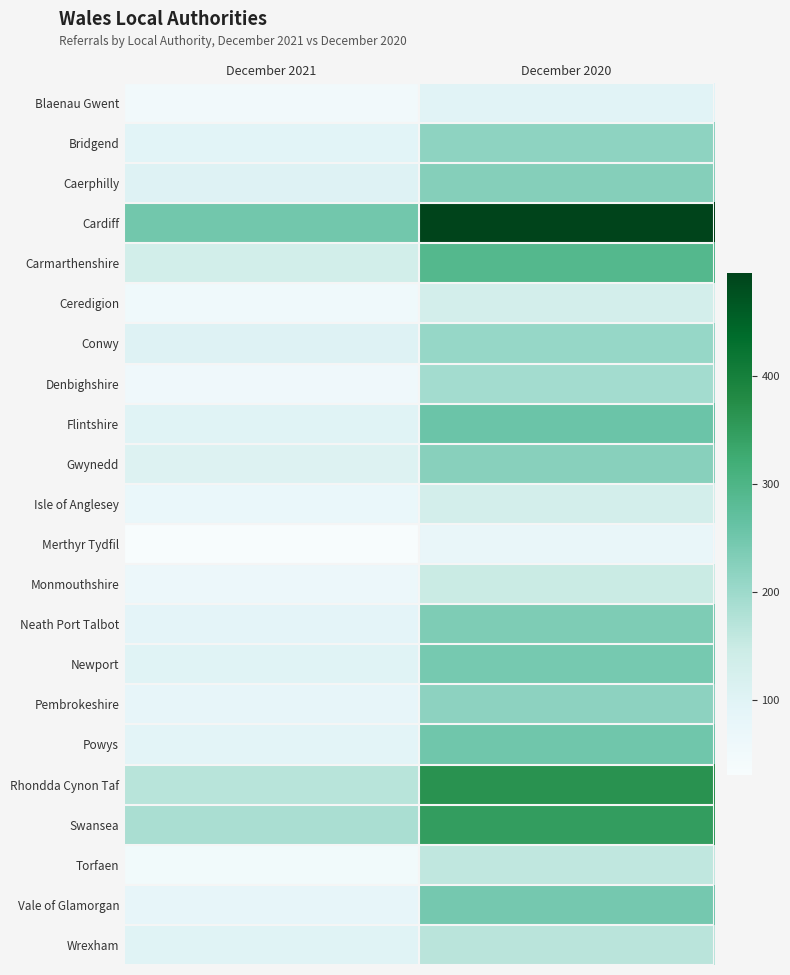

At how many categories does at least one series exceed 367?

1